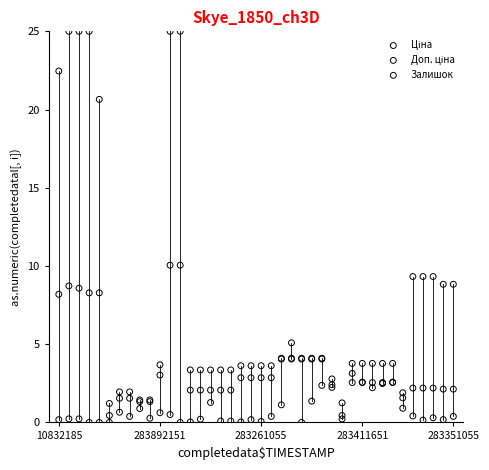

Which series has the widest spread of Y values?

Ціна